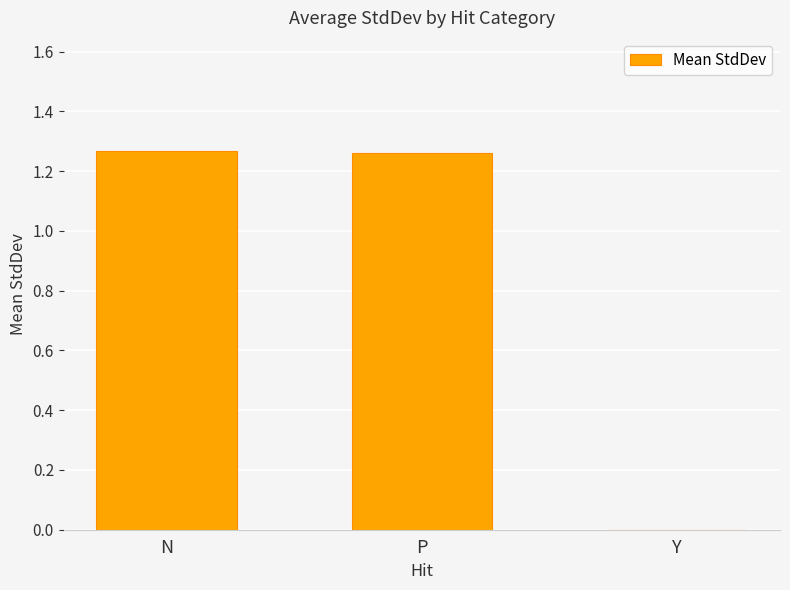

What is the sum of all values?

2.5